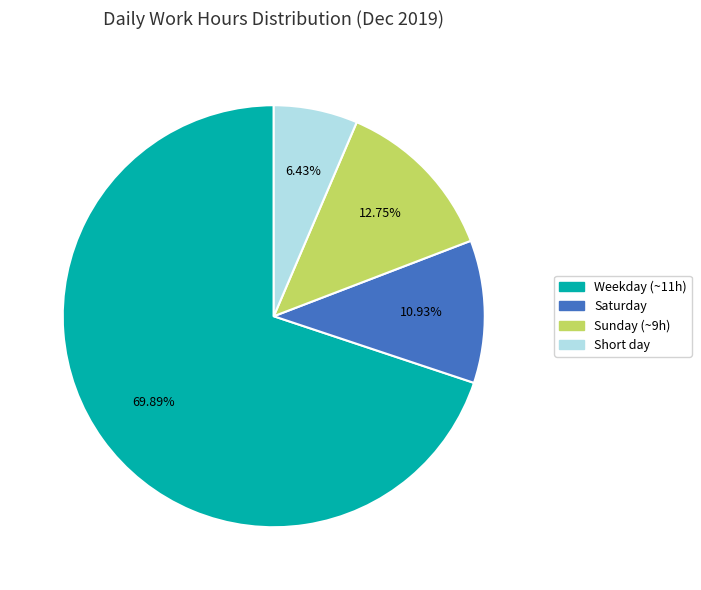

Does any single category account for the majority?

Yes